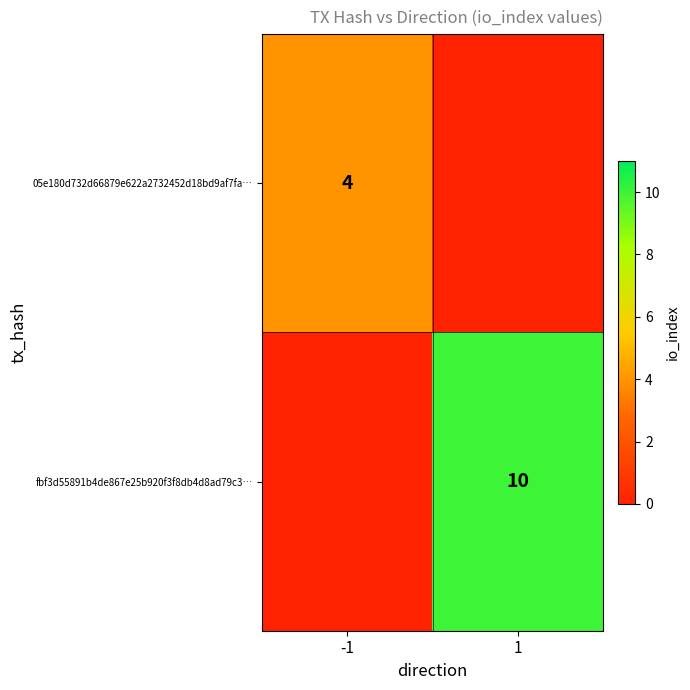

The fbf3d55891b4de867e25b920f3f8db4d8ad79c3… series shows 10 at 1. True or false?

True